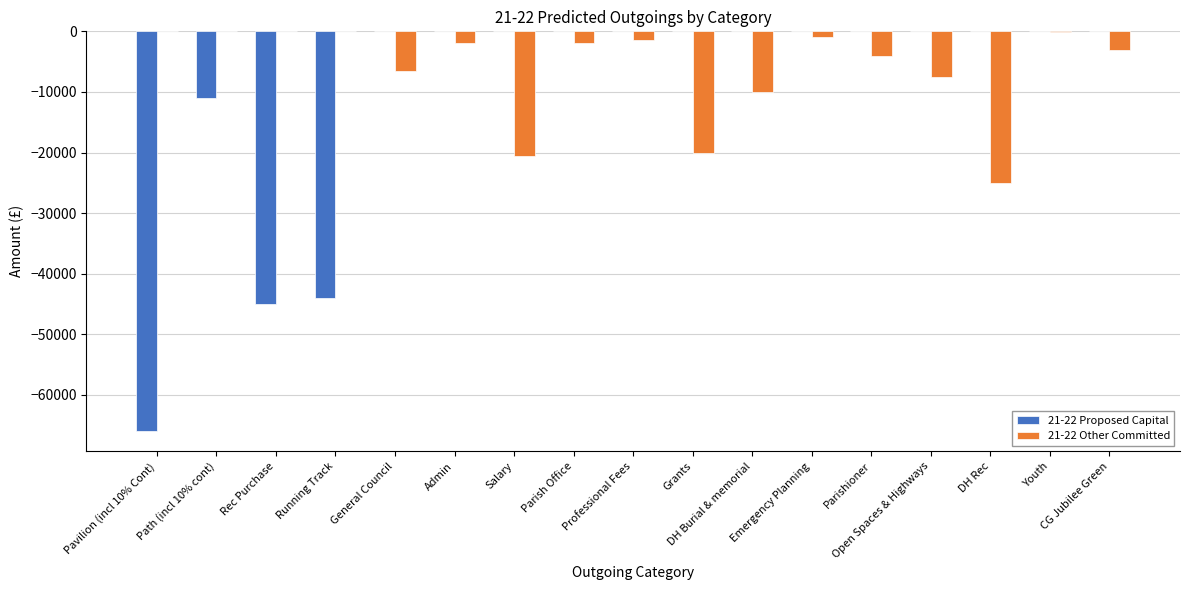

What is the sum of all 21-22 Proposed Capital values?

-166000